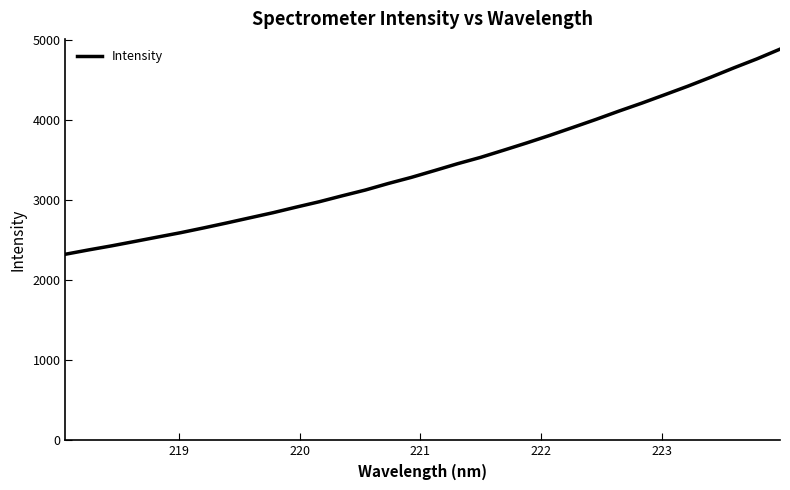

What is the maximum value shown in the chart?

4886.7